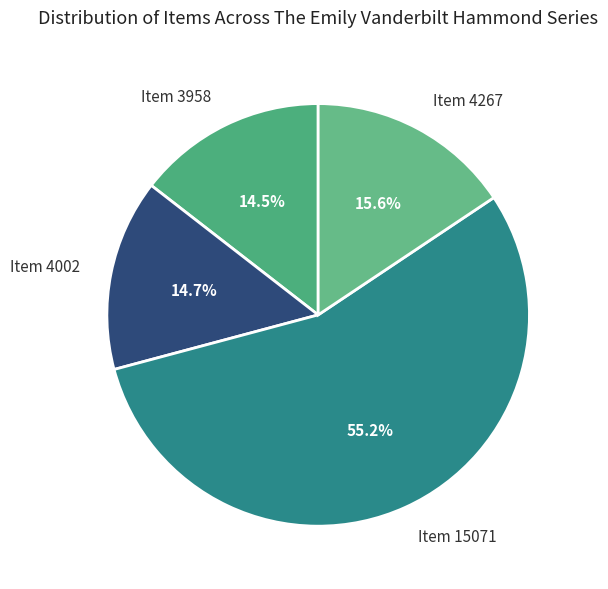

Which slice is the largest?

Item 15071